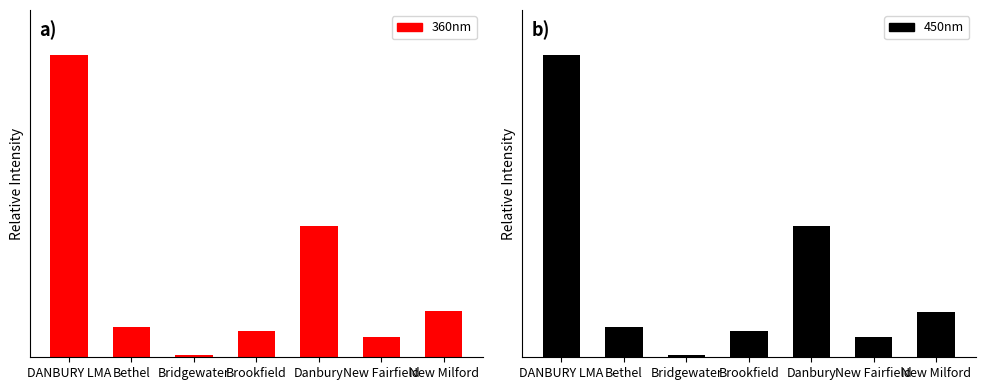

What is the label of the 7th bar from the left?

New Milford